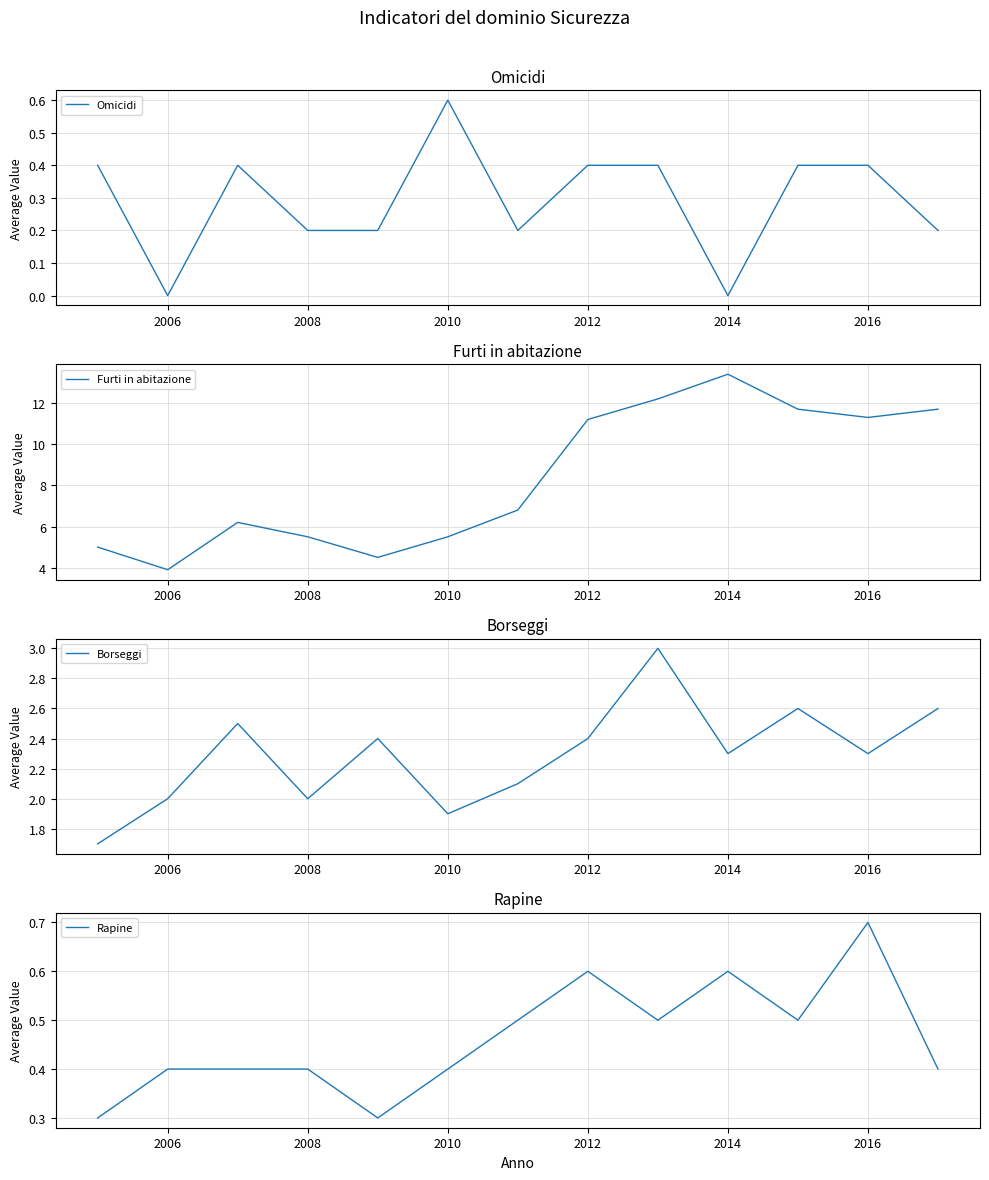

True or false: Rapine has a value of 0.7 at 2008.

False